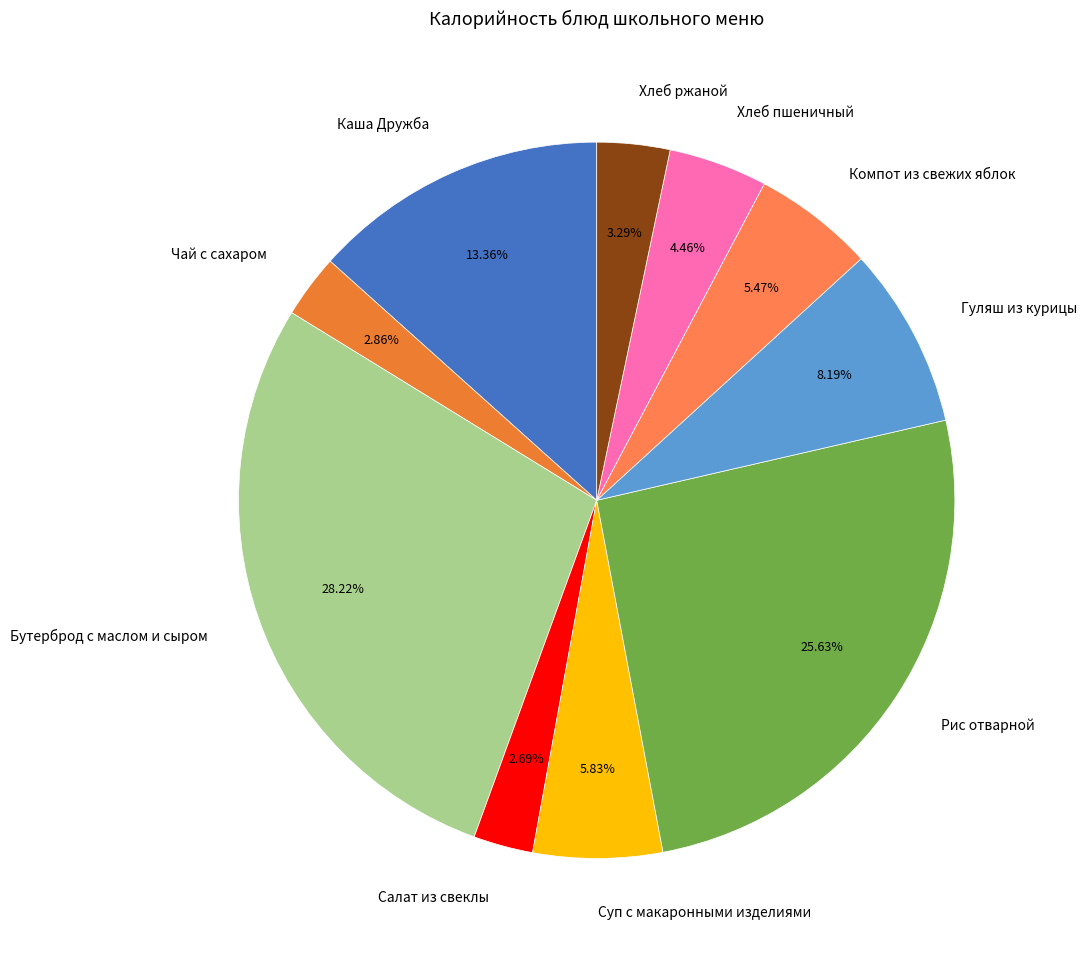

Between Гуляш из курицы and Бутерброд с маслом и сыром, which is larger?

Бутерброд с маслом и сыром